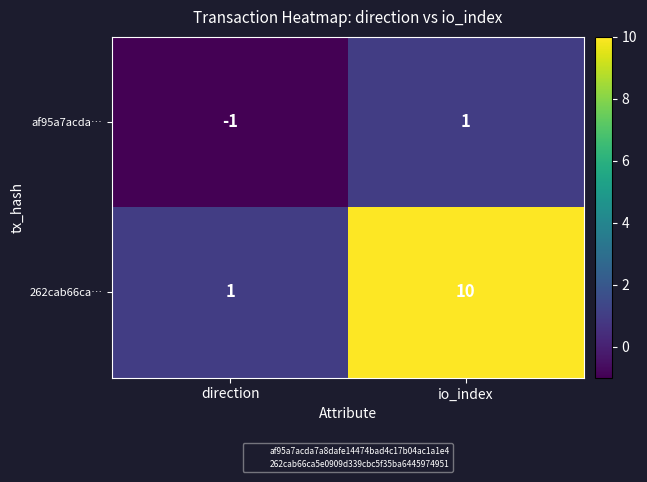

What is the difference between the 262cab66ca… values at direction and io_index?

9